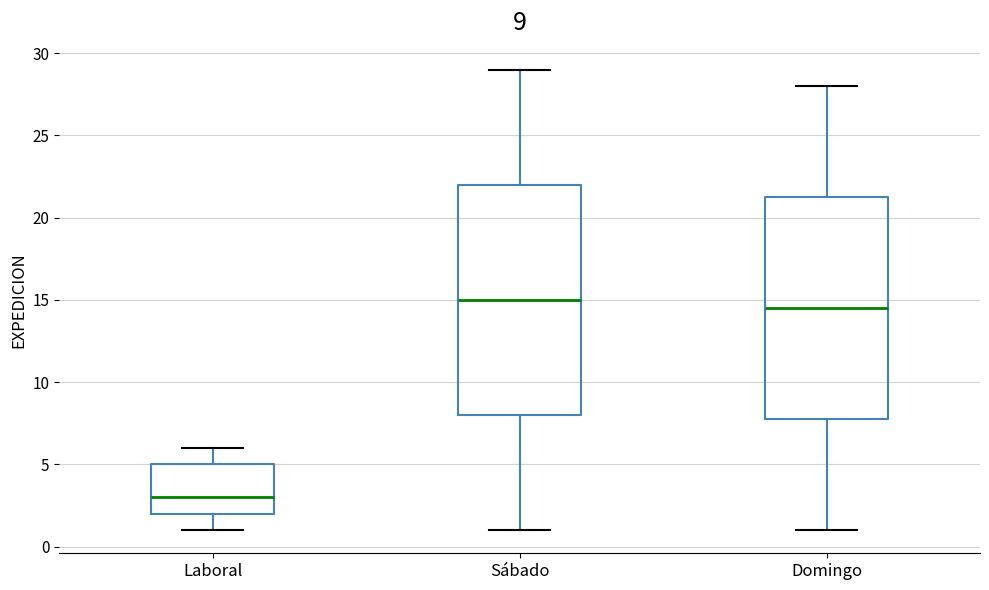

Which box has the lowest median line?

Laboral